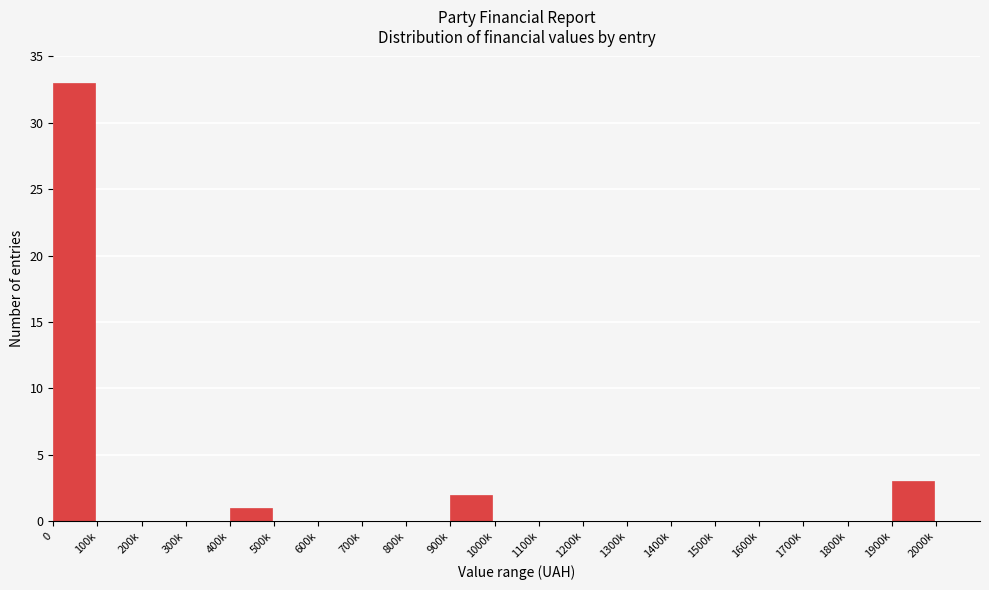

Reading left to right, extract all data points from this chart.

0=33	100k=0	200k=0	300k=0	400k=1	500k=0	600k=0	700k=0	800k=0	900k=2	1000k=0	1100k=0	1200k=0	1300k=0	1400k=0	1500k=0	1600k=0	1700k=0	1800k=0	1900k=3	2000k=0